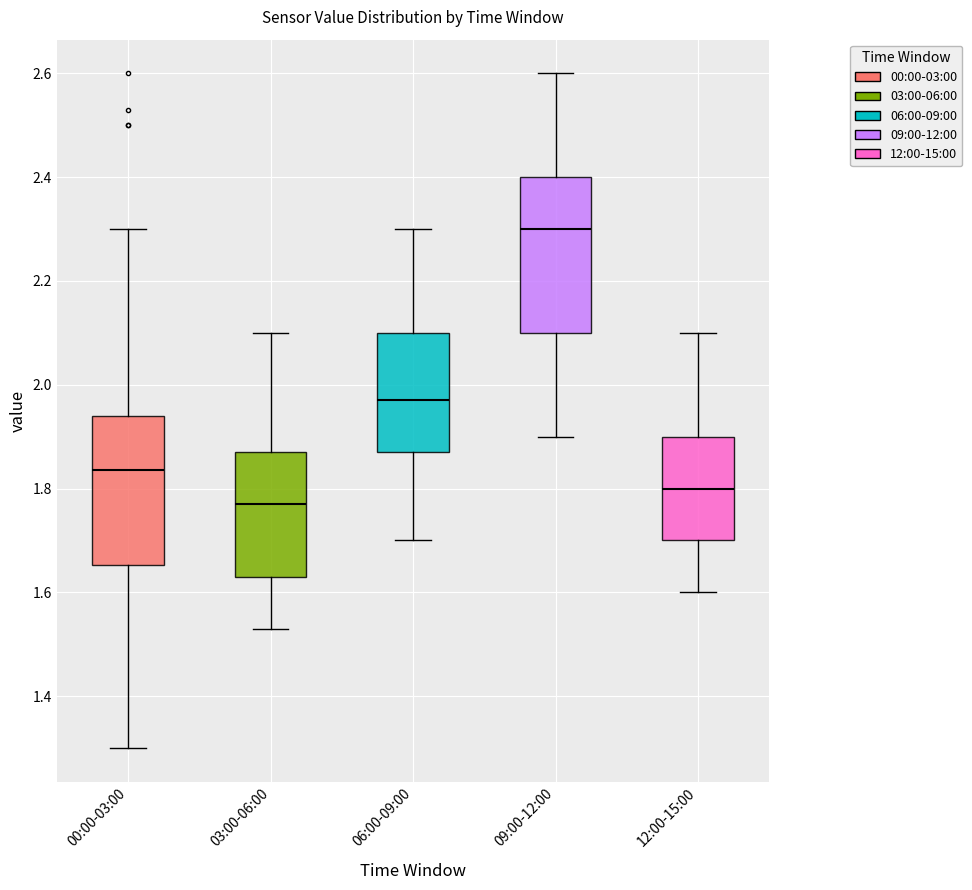

Where is the lower edge of the box for 09:00-12:00 on the y-axis? The values are not printed on the chart, so give them approximately, as read against the axis.

2.10